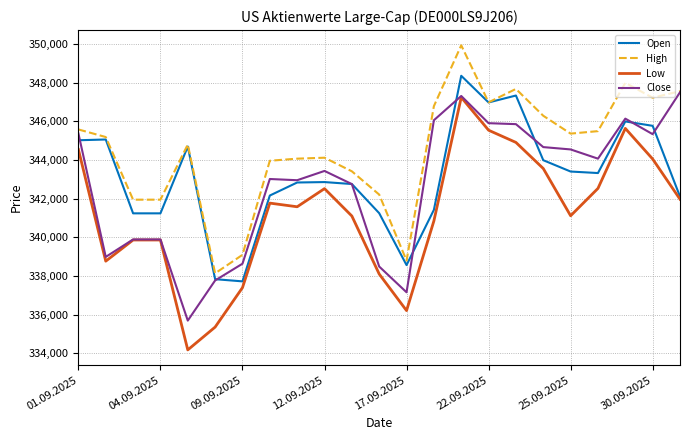

What is the minimum value shown in the chart?

334176